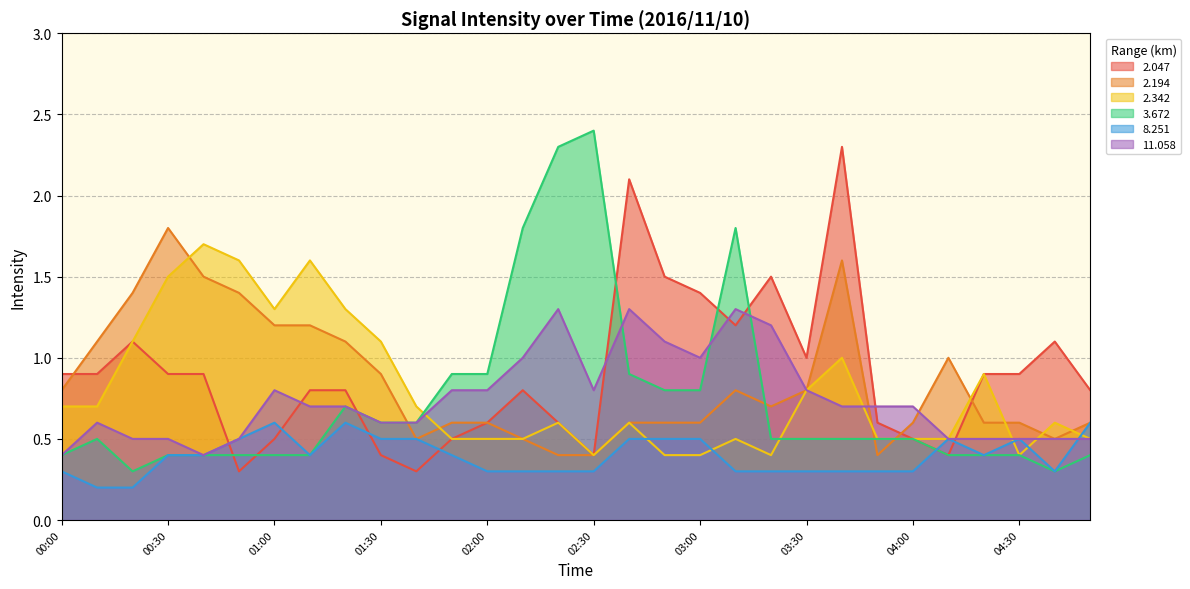

Which series has the widest spread of values?

3.672